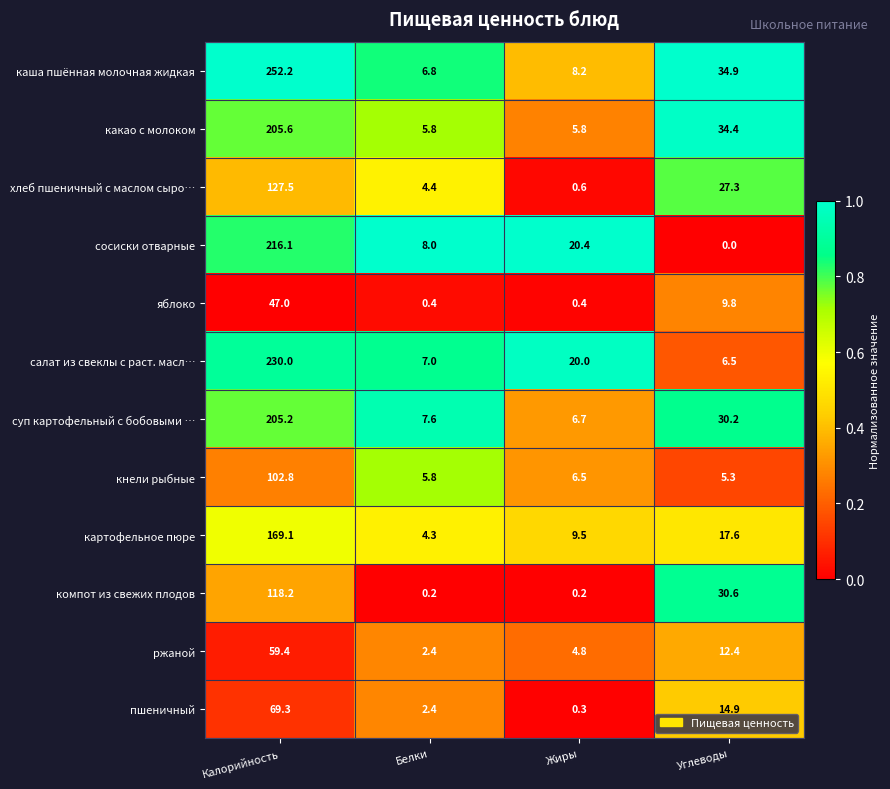

Which series has the largest range (max minus min)?

каша пшённая молочная жидкая